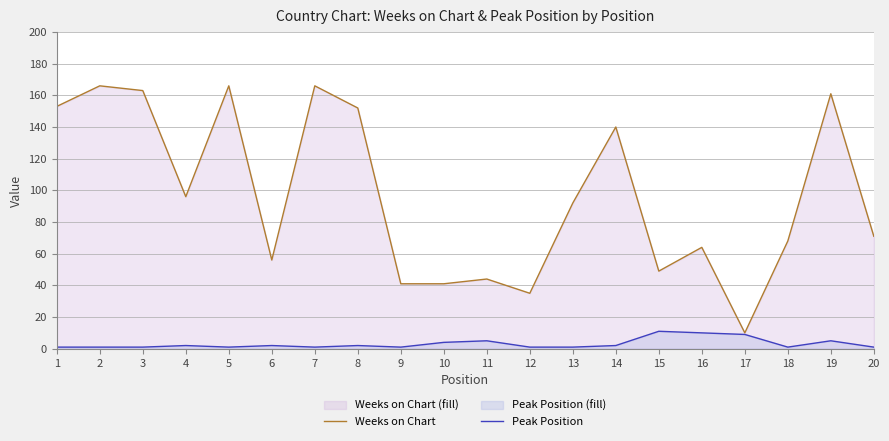

What is the smallest value displayed?

1